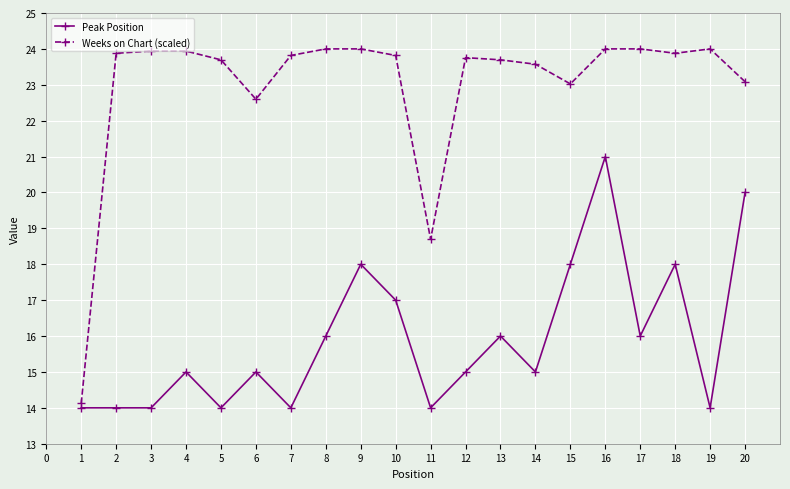

Is the value of Weeks on Chart (scaled) at 12 greater than the value of Peak Position at 15?

Yes